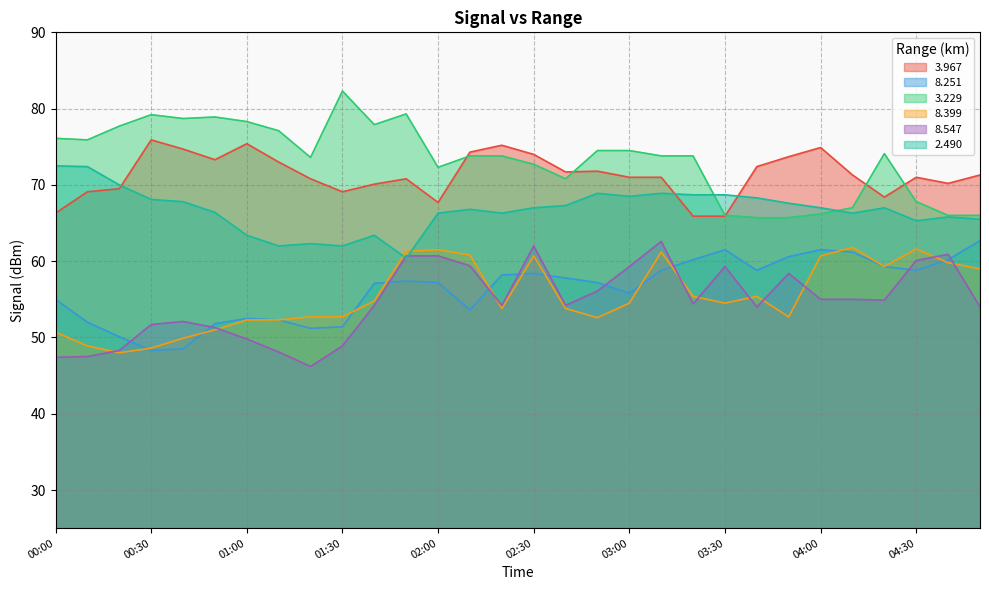

At how many categories does at least one series exceed 63?

30